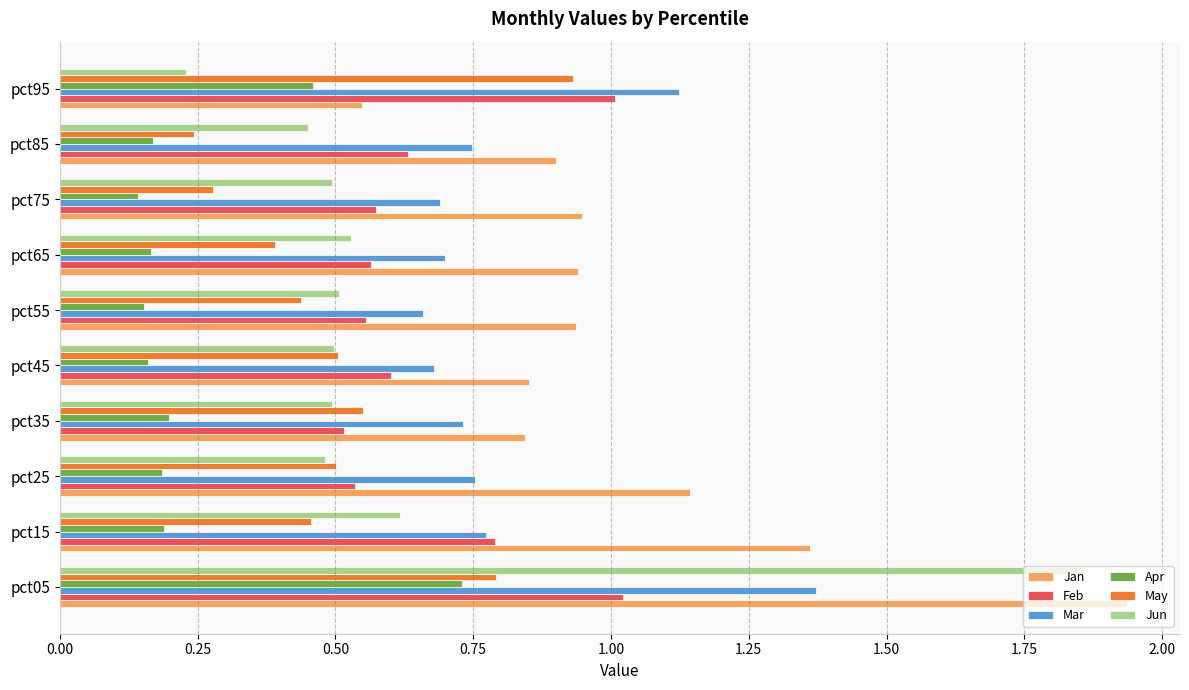

Which series has the largest range (max minus min)?

Jun